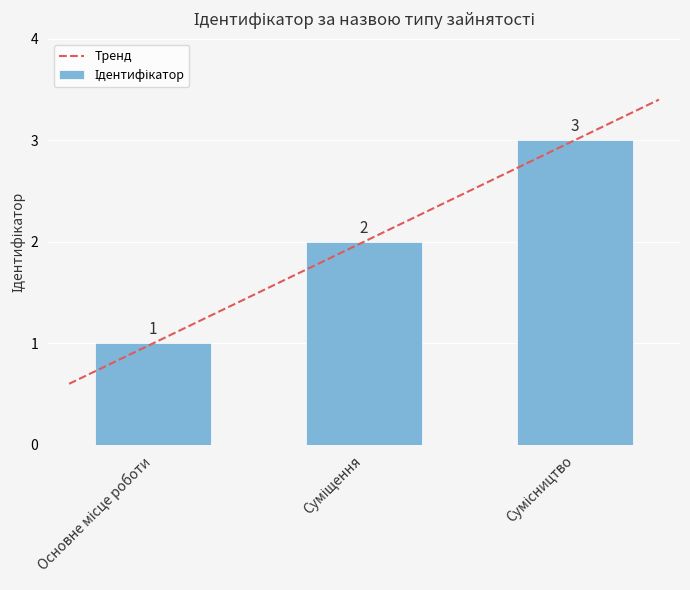

What is the minimum value shown in the chart?

1